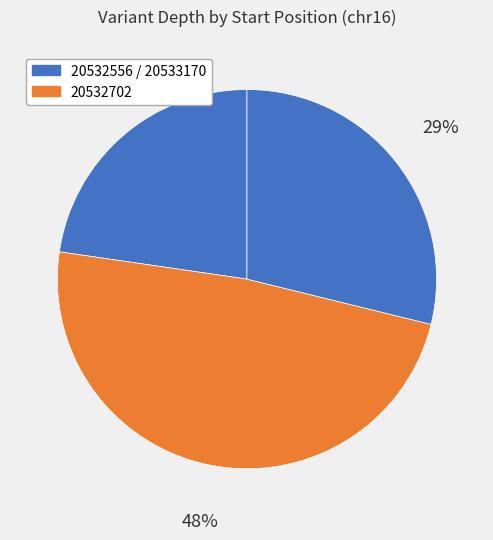

Count the number of slices in the pie.

3